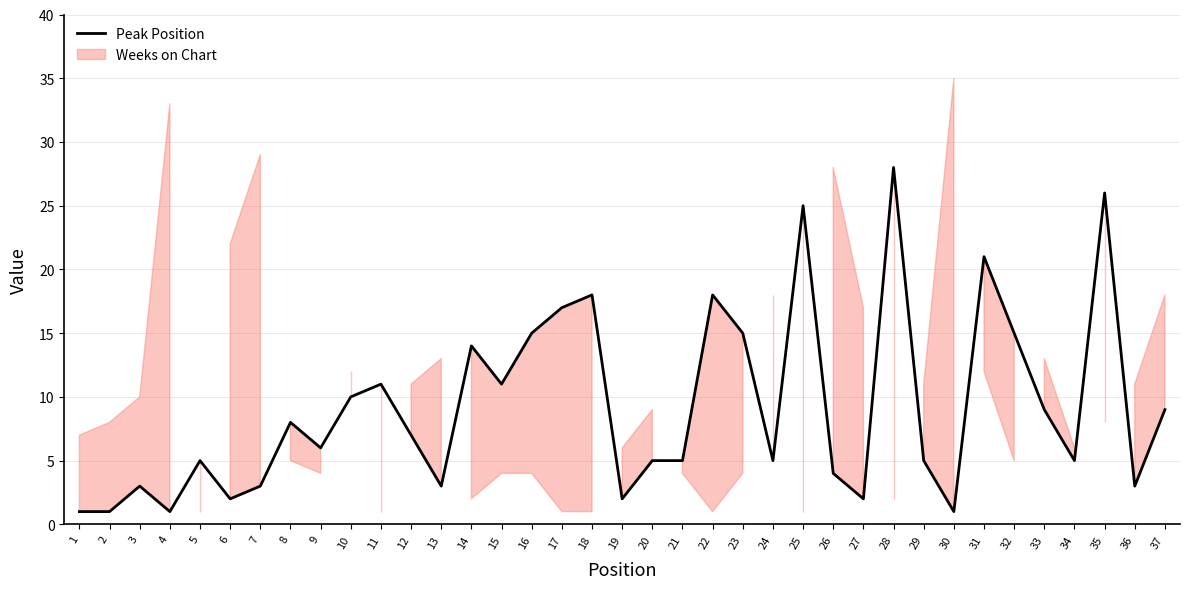

How many data points are above 6?

18